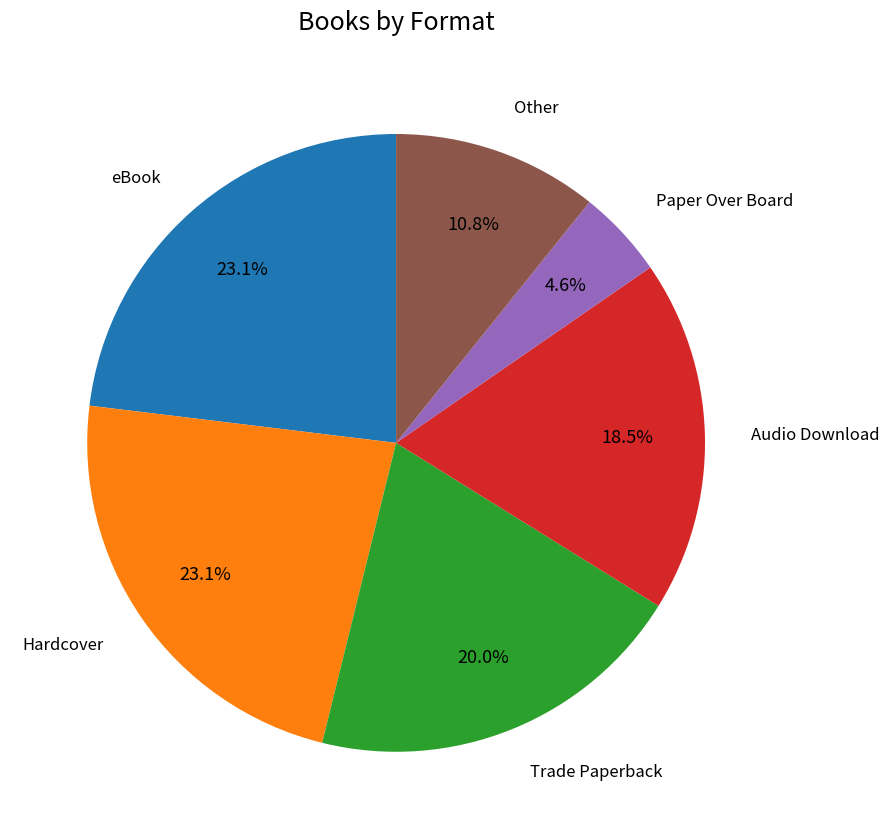

Does any single category account for the majority?

No